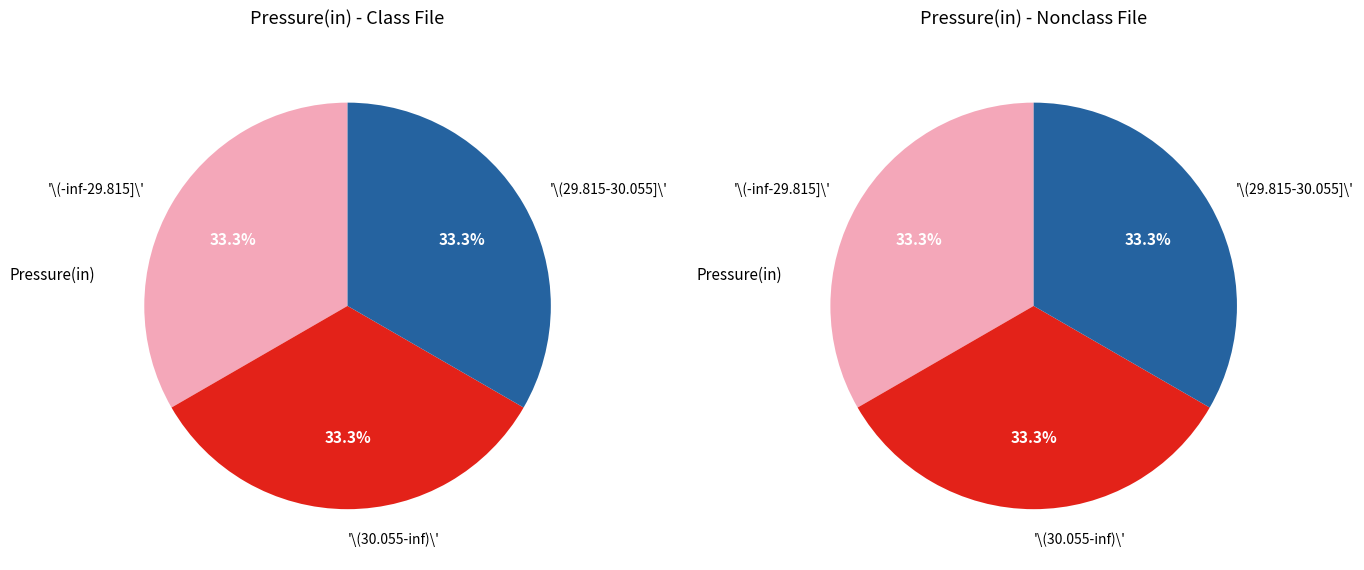

True or false: 3 accounts for 9% of the total.

False